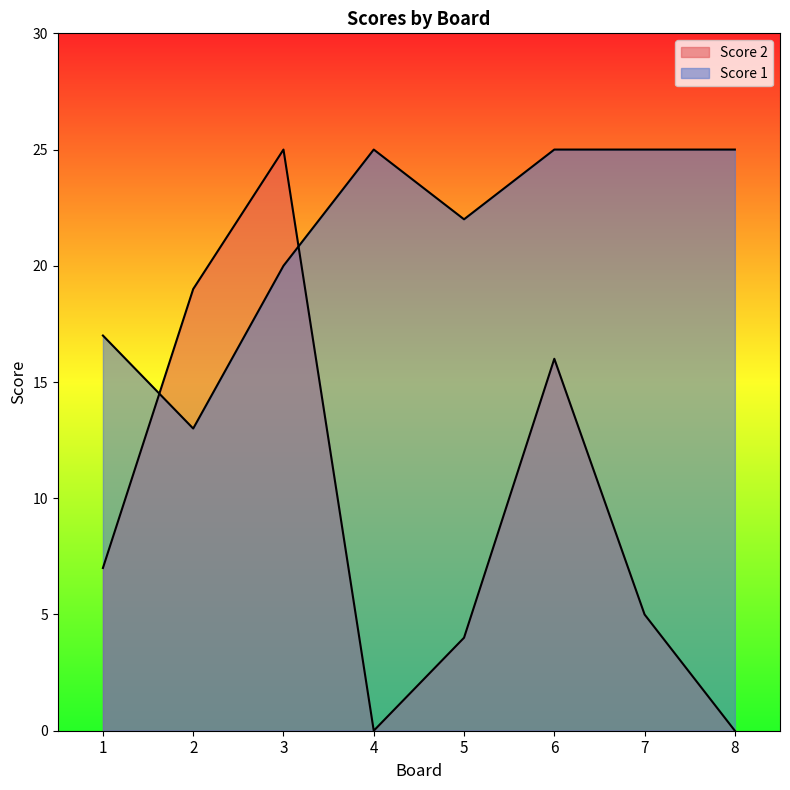

True or false: Score 1 and Score 2 intersect in this chart.

True